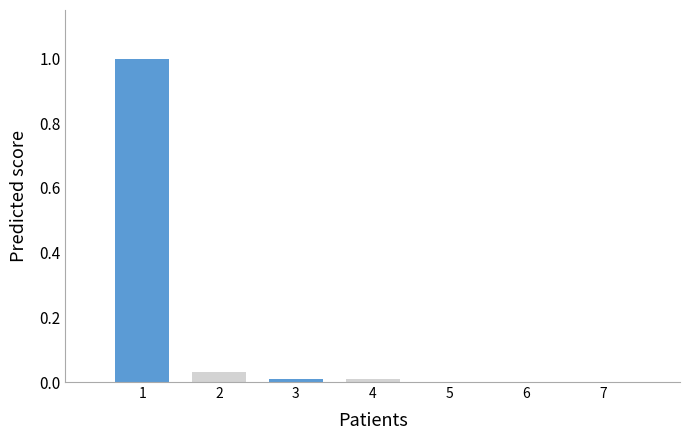

What is the greatest value displayed?

1.0